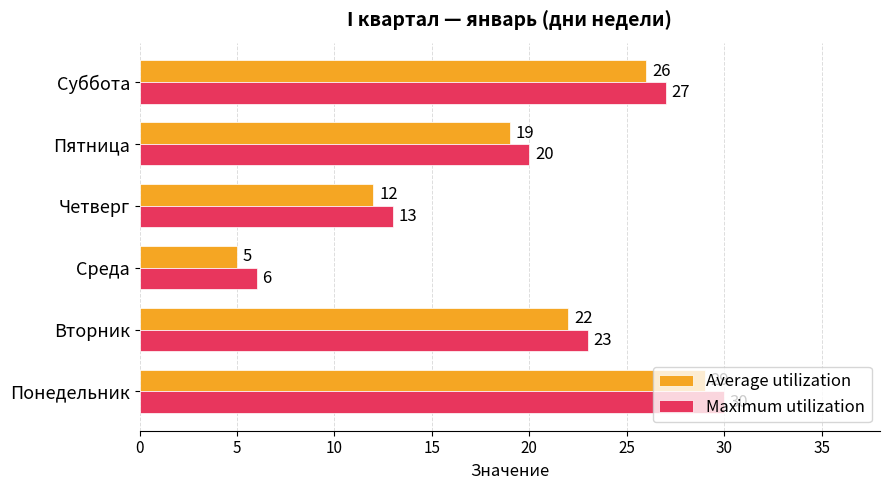

What is the difference between the maximum and minimum values in the Average utilization series?

24